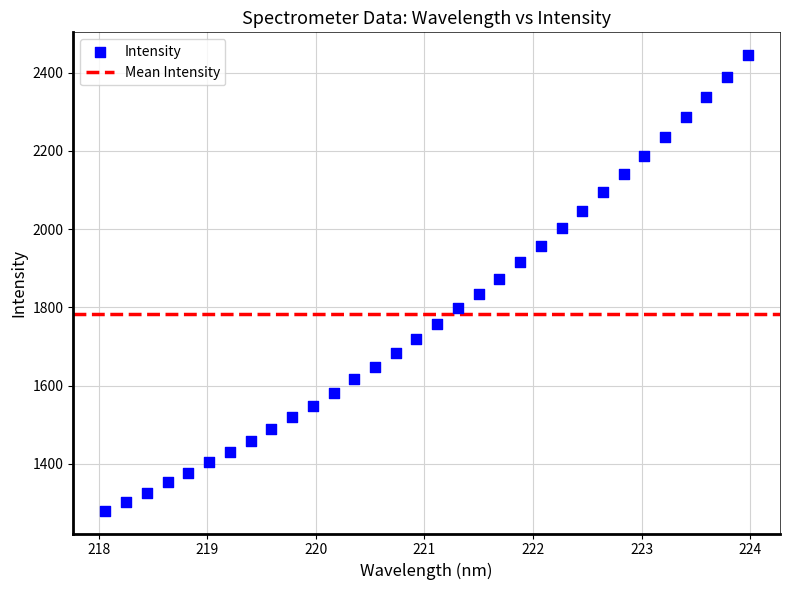

What is the range of Y values (max minus min)?

1164.4